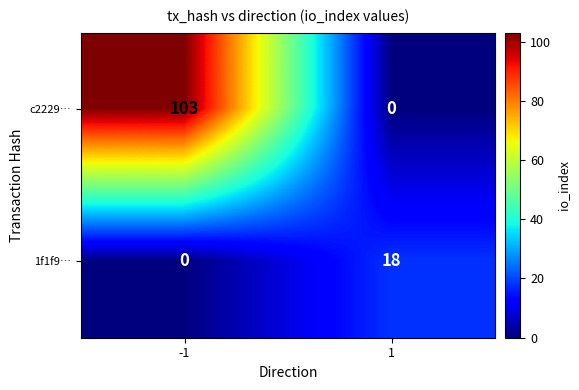

How many data points in 1f1f9… are less than 18?

1